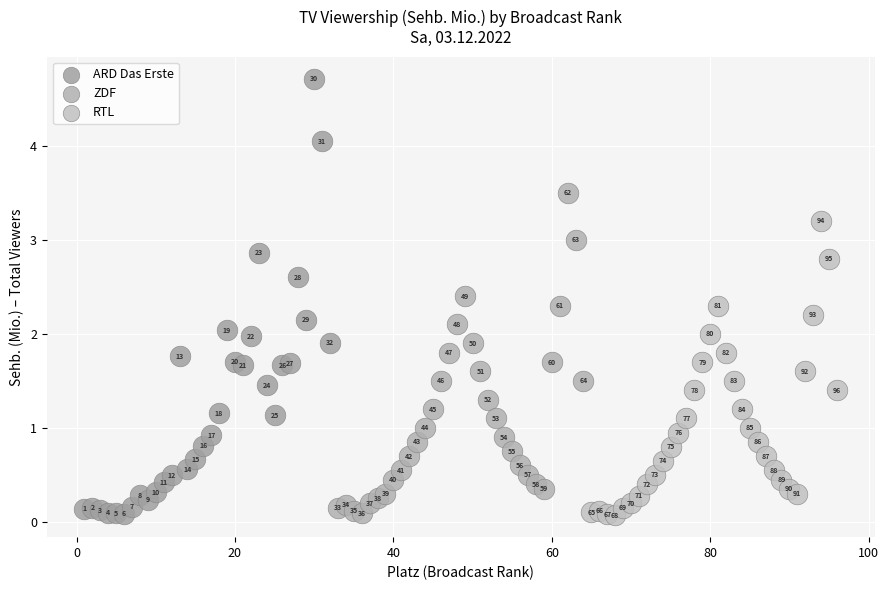

What are all the series names shown in the legend?

ARD Das Erste, ZDF, RTL